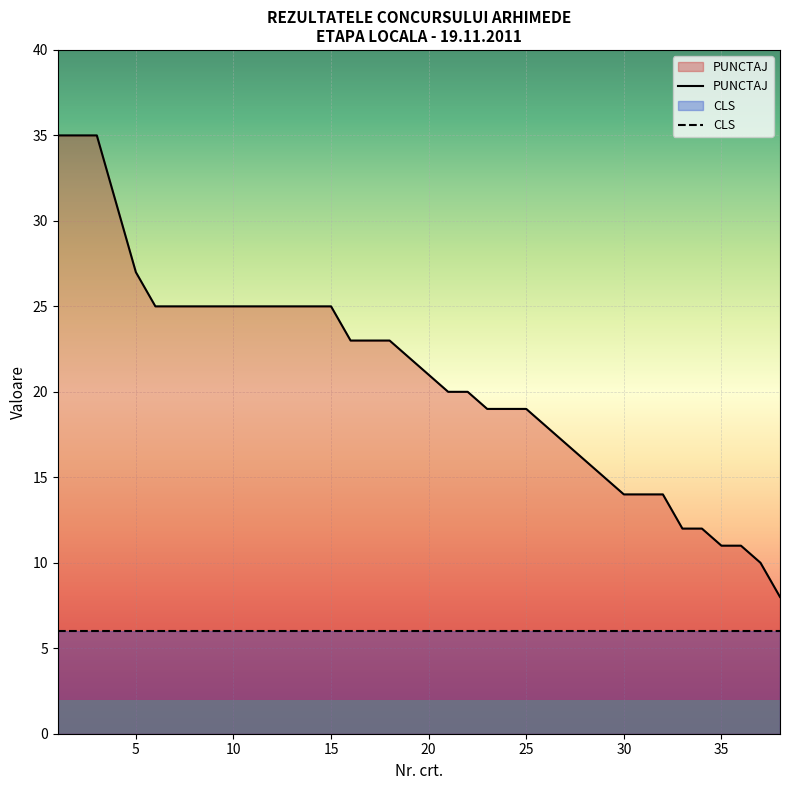

The value of CLS at 30 is 6. True or false?

True